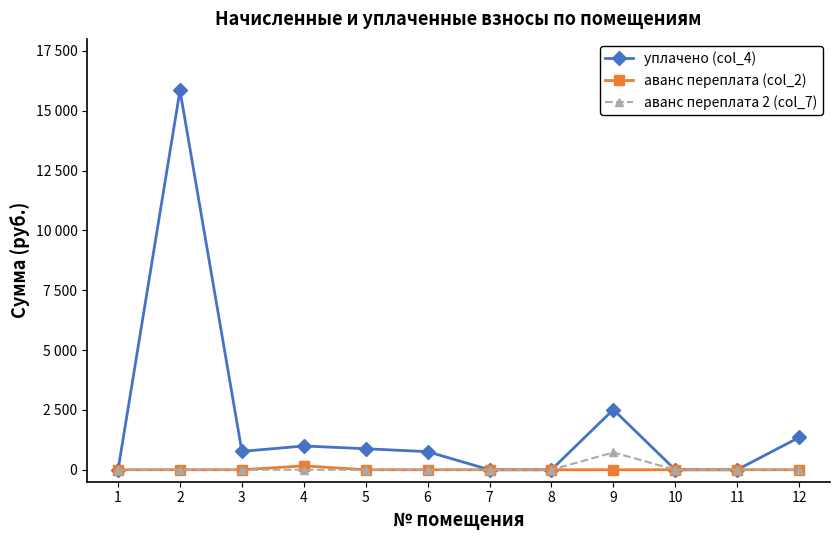

Is this an area chart (filled region under the line)?

No